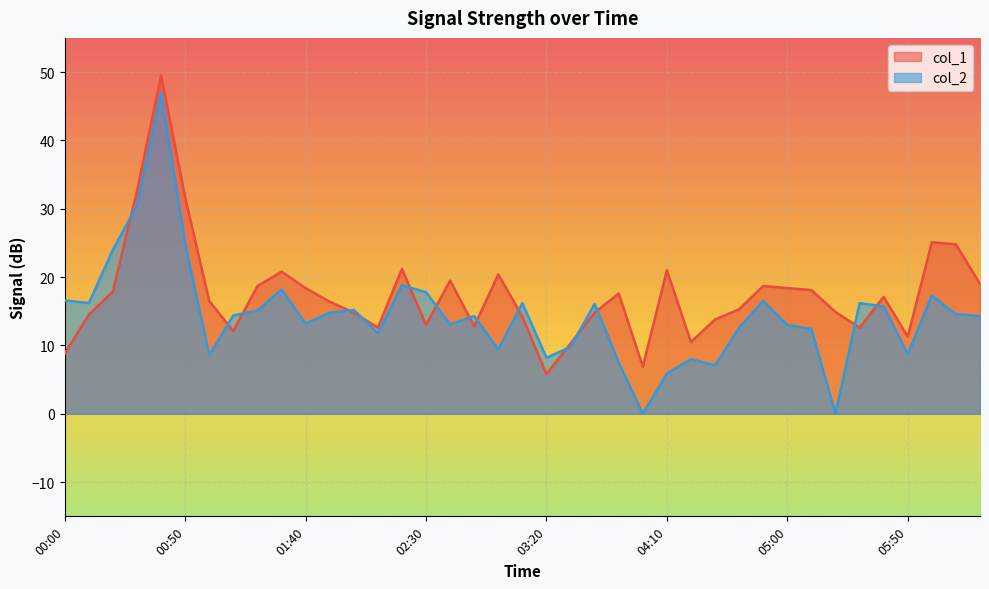

At which category does col_1 reach its first local valley?

01:10